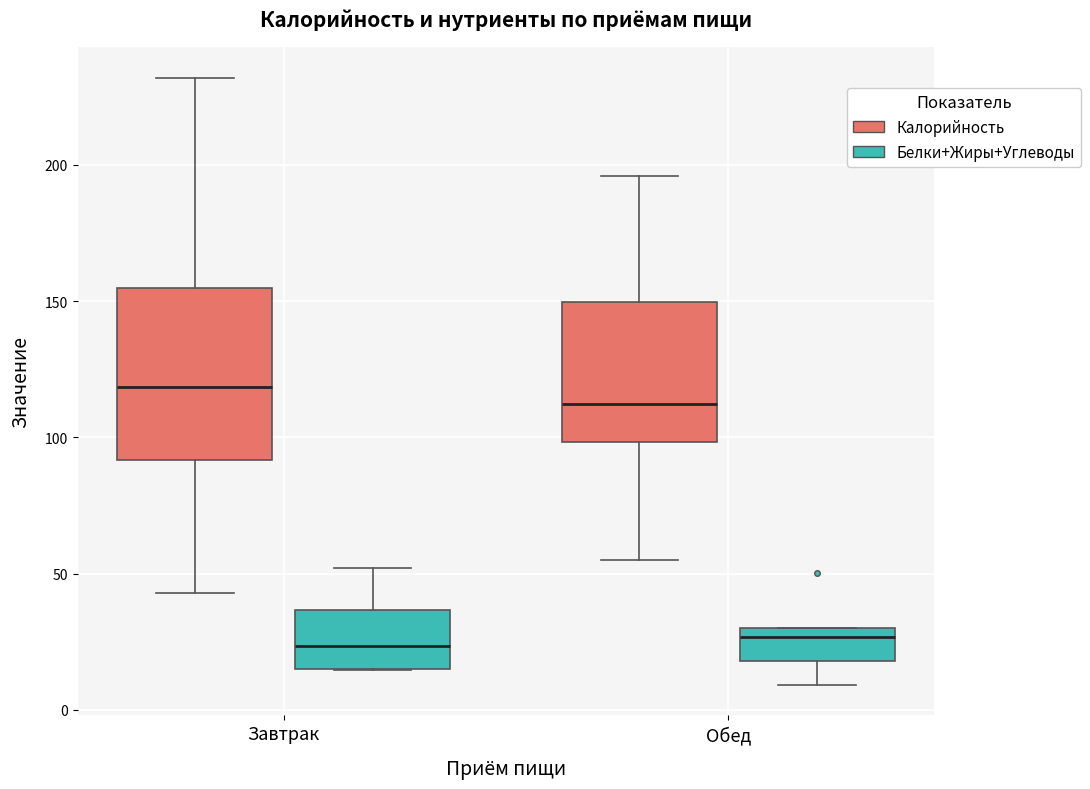

Comparing the boxes themselves (not the whiskers), which one is the tallest?

Завтрак (Калорийность)